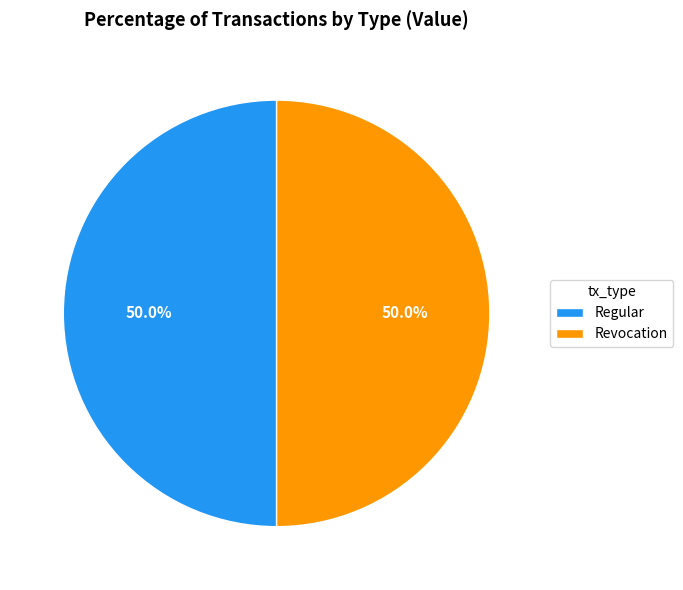

Approximately how many times larger is the value at Revocation compared to Regular?

1.0